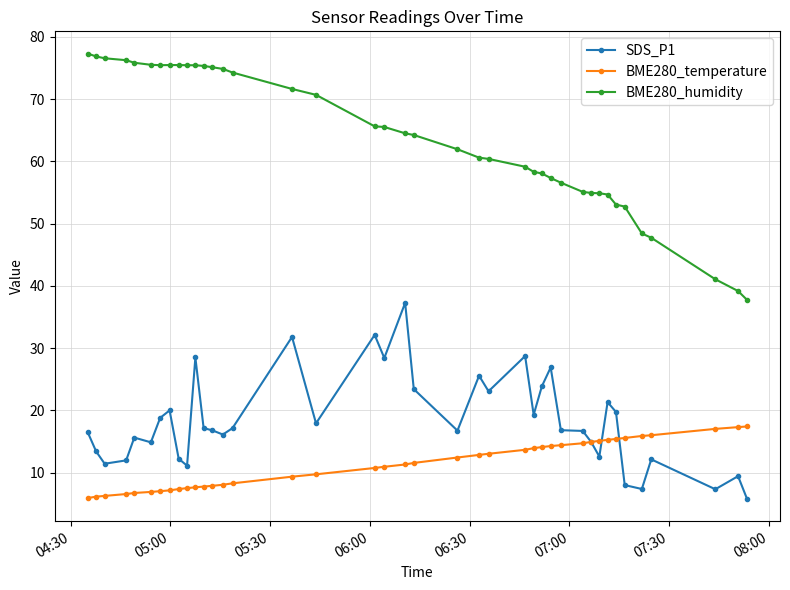

Rank the series by their maximum value, from highest to lowest.

BME280_humidity, SDS_P1, BME280_temperature